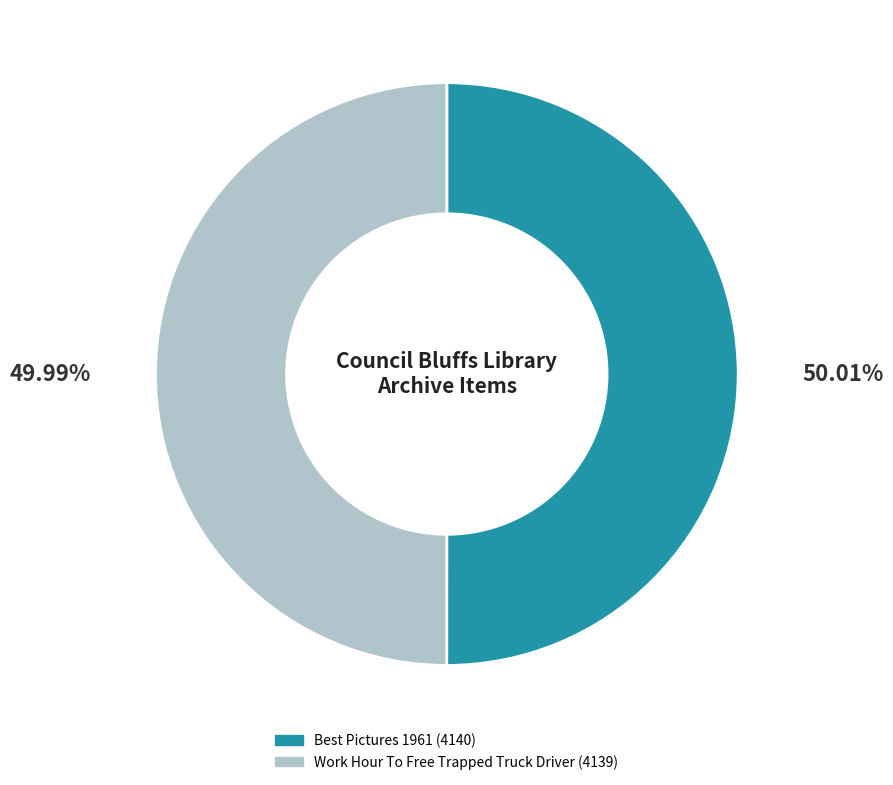

Is there any slice that represents more than half of the pie?

Yes